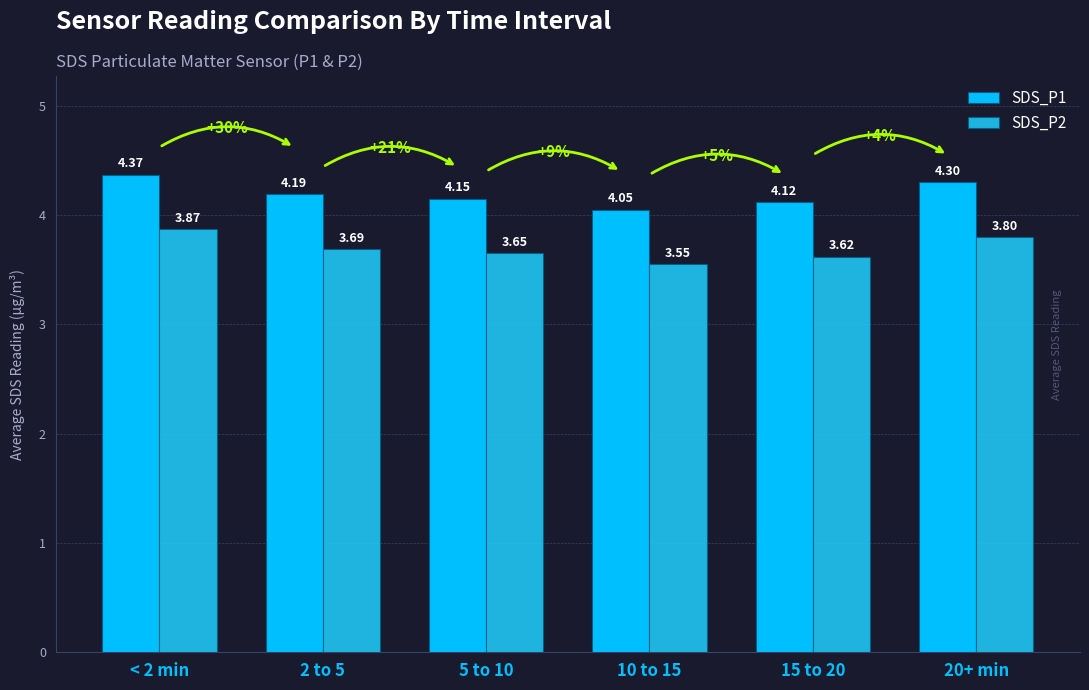

Reading right to left, what are all the values shown in this chart?

SDS_P1: 4.3	4.1	4.0	4.2	4.2	4.4
SDS_P2: 3.8	3.6	3.5	3.6	3.7	3.9